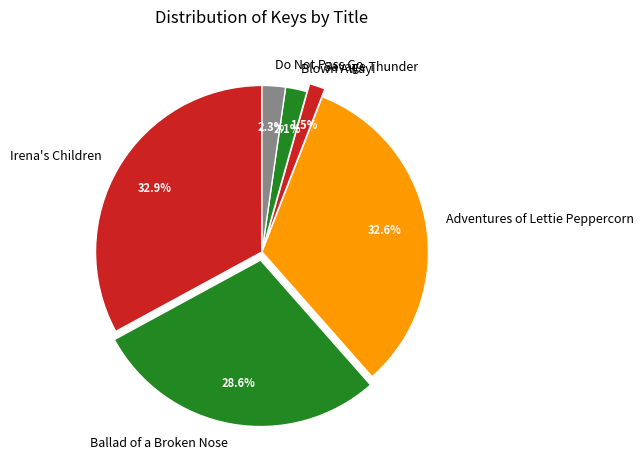

Between Ballad of a Broken Nose and Savage Thunder, which is larger?

Ballad of a Broken Nose